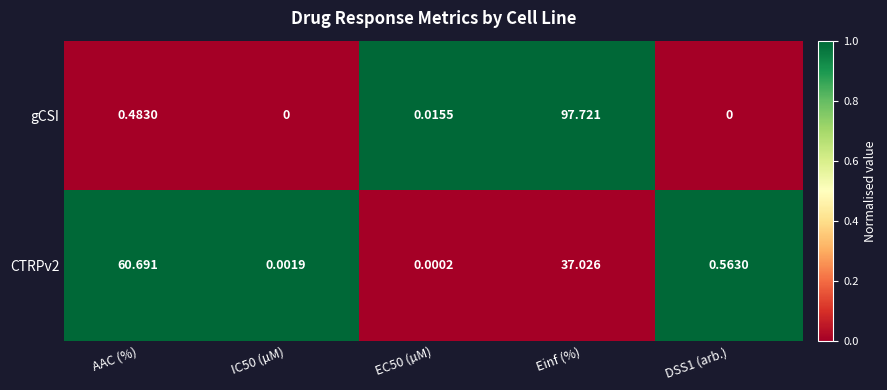

Count the number of categories in the chart.

5